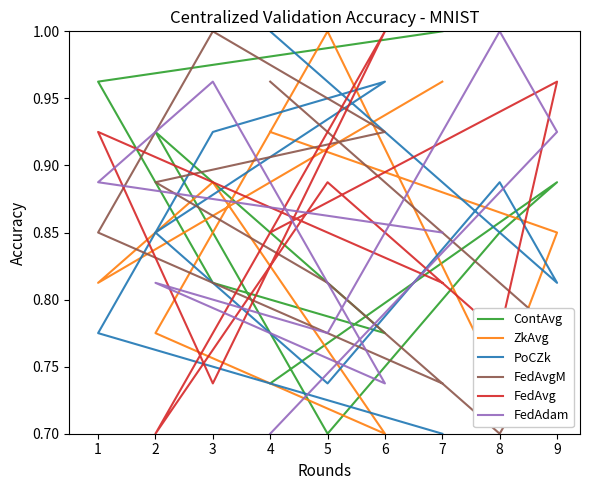

List the series in order of their peak value, highest first.

ContAvg, ZkAvg, PoCZk, FedAvgM, FedAvg, FedAdam